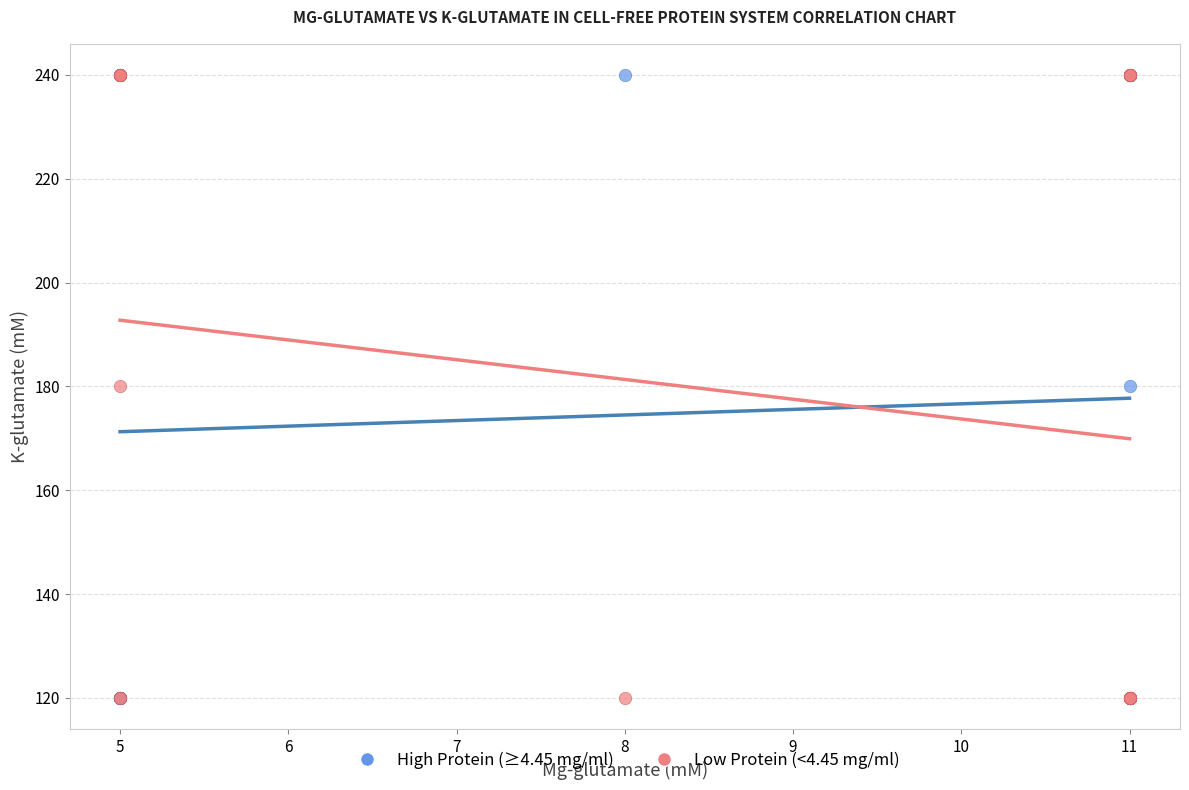

What are all the series names shown in the legend?

High Protein (≥4.45 mg/ml), Low Protein (<4.45 mg/ml)